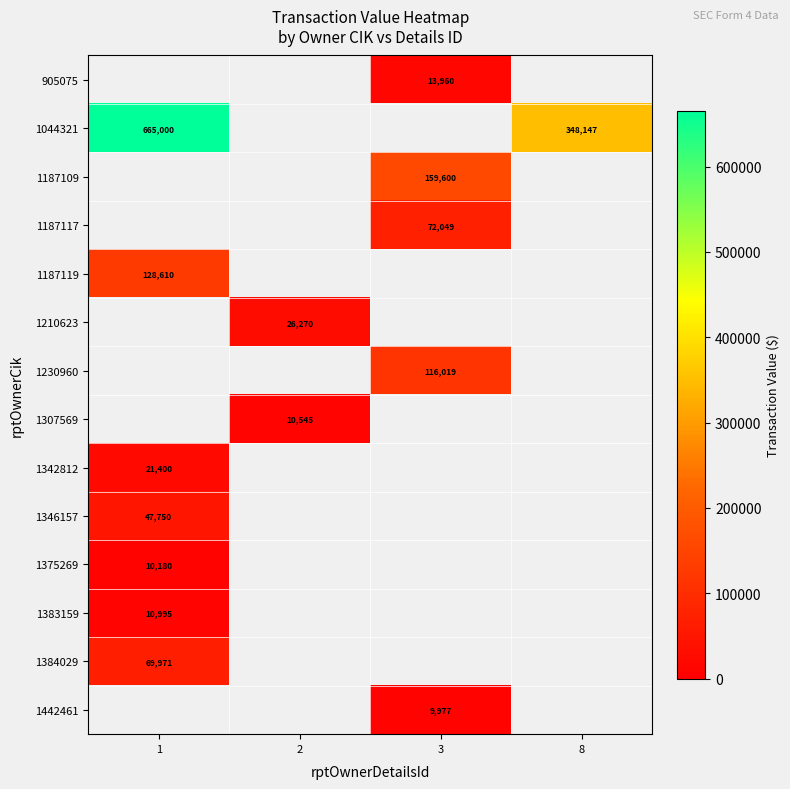

How many series are shown in this chart?

14